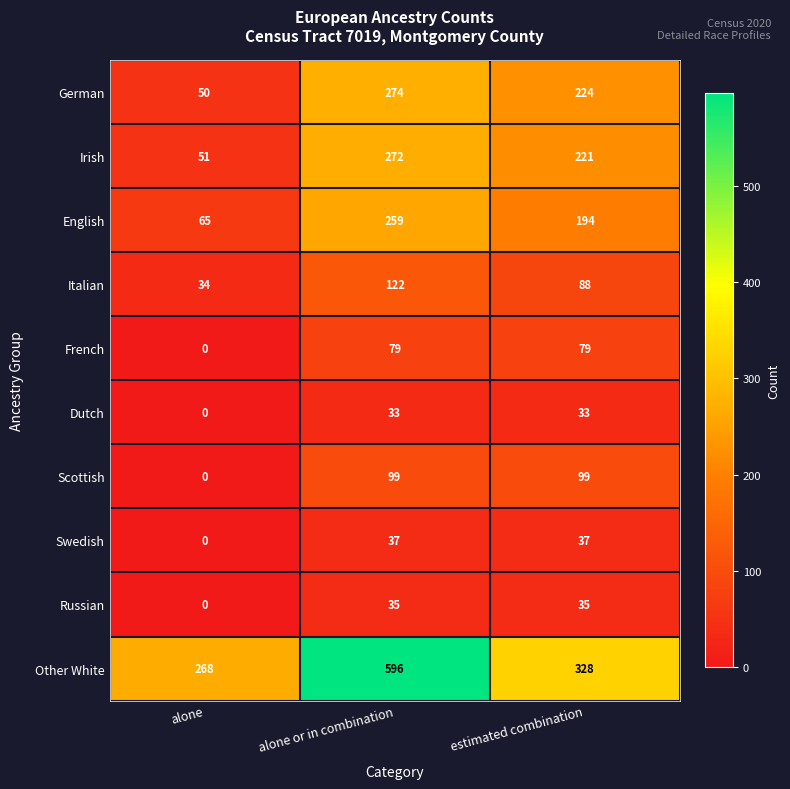

Rank the series at alone or in combination from lowest to highest value.

Dutch, Russian, Swedish, French, Scottish, Italian, English, Irish, German, Other White